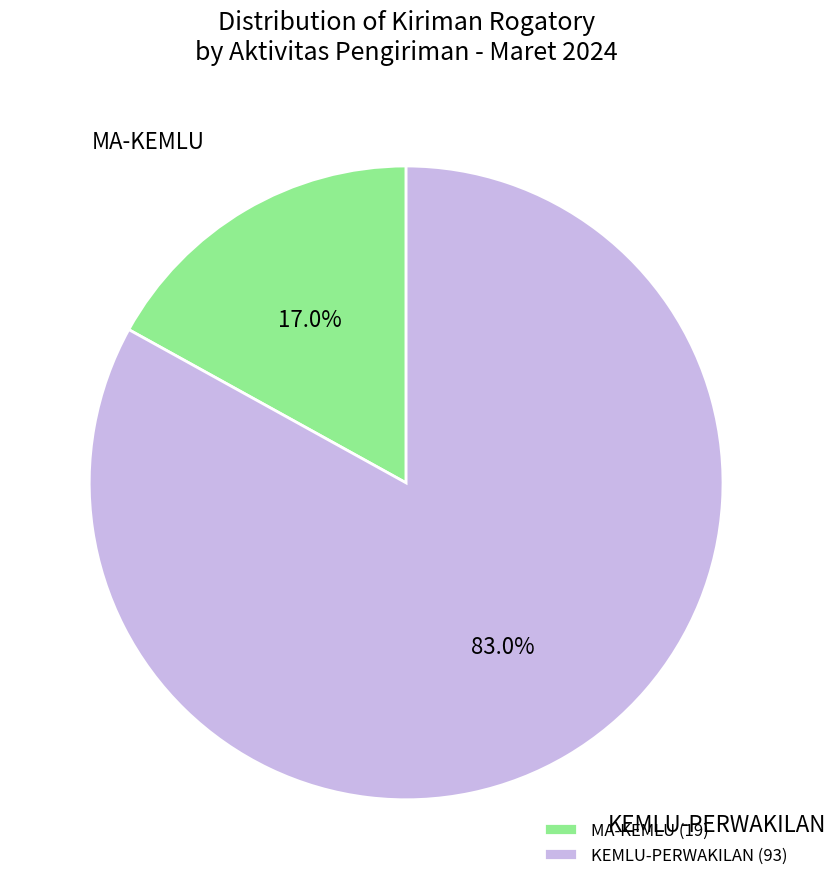

How many slices are in this pie chart?

2